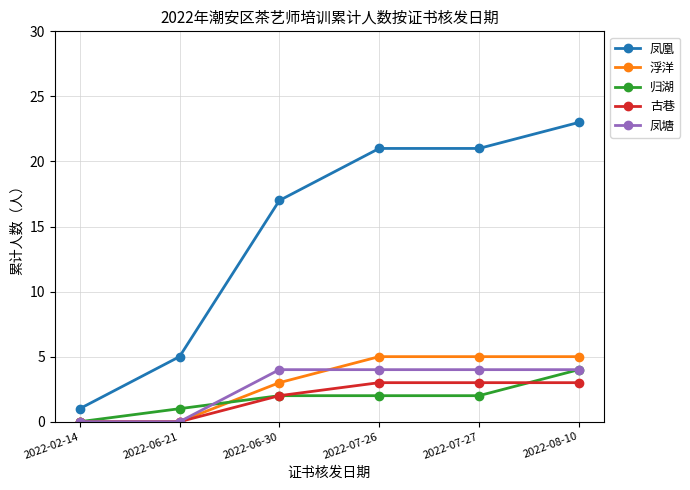

True or false: 凤凰 and 凤塘 cross at least once.

False